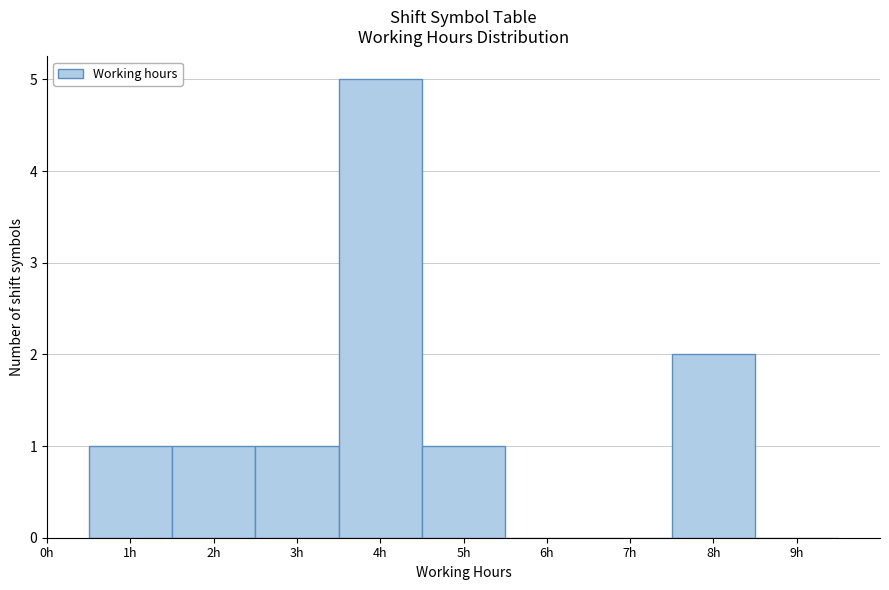

Which range on the x-axis has the tallest bar?

3.5 to 4.5